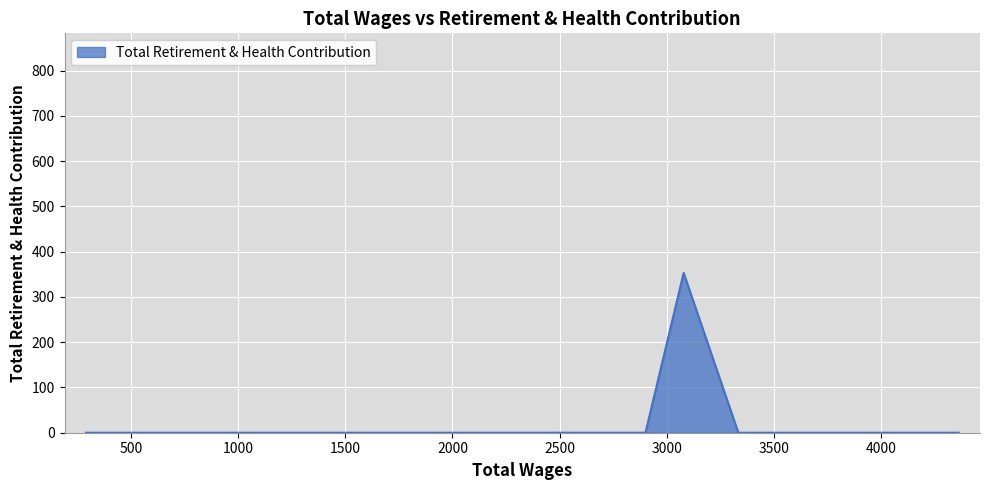

What is the greatest value displayed?

353